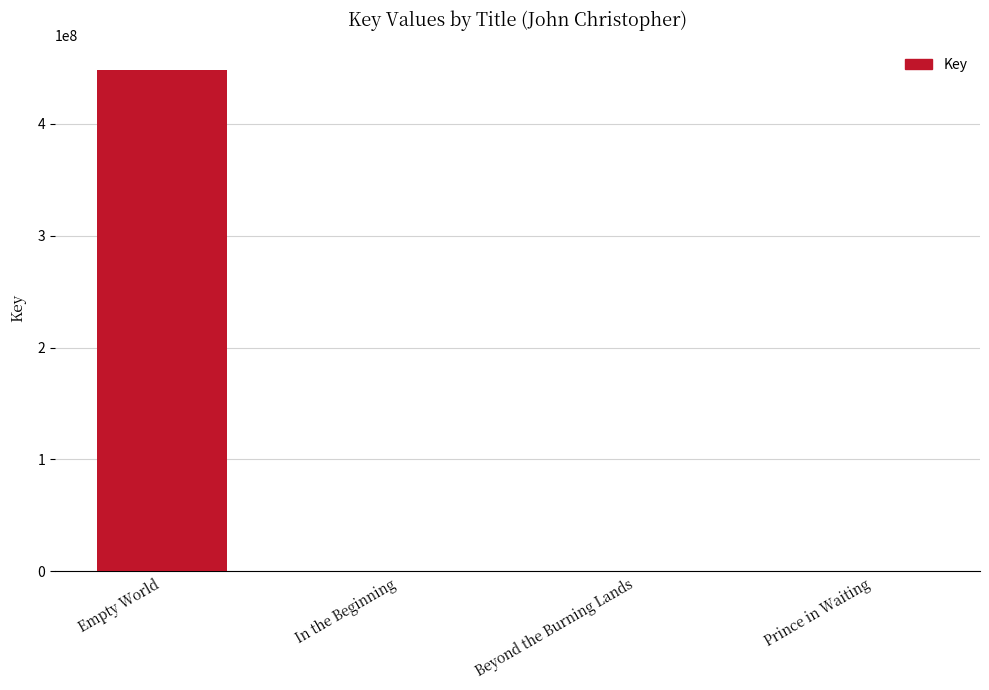

Count the number of categories in the chart.

4